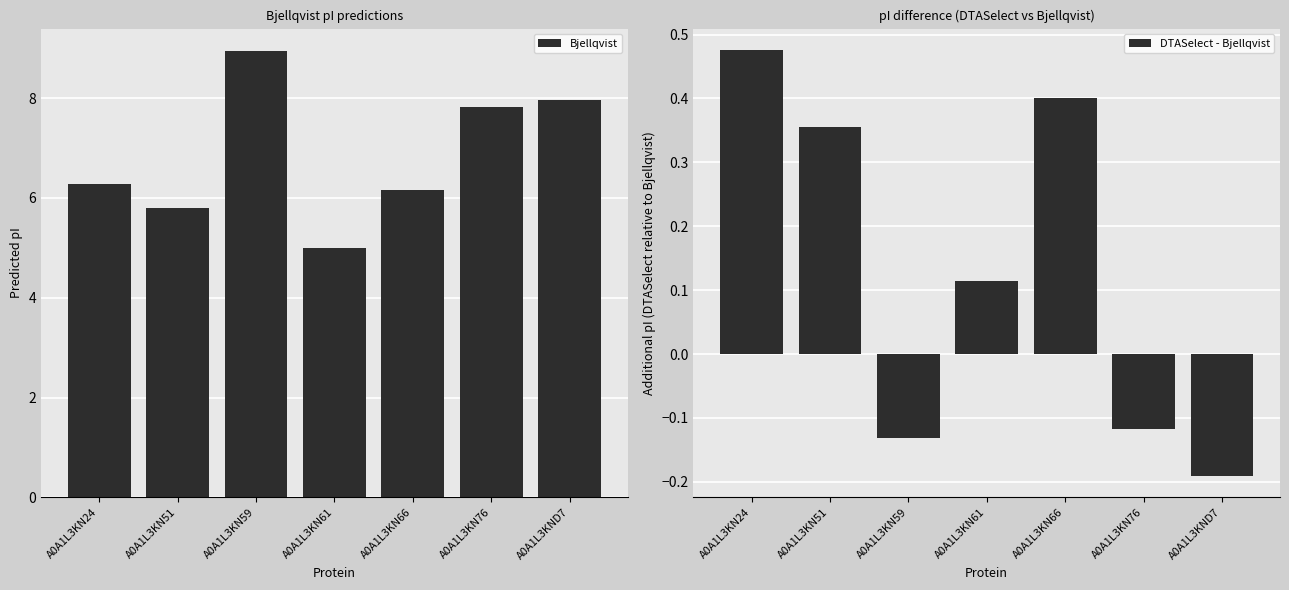

How many groups of bars are there?

7